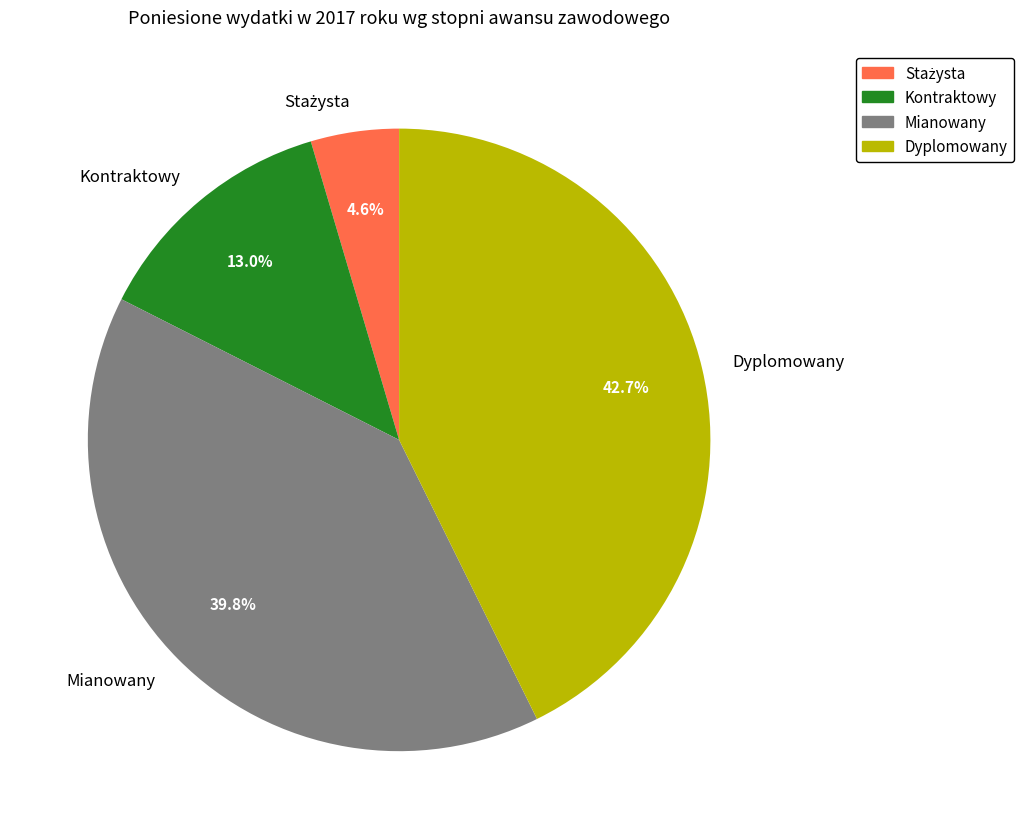

How many slices are in this pie chart?

4